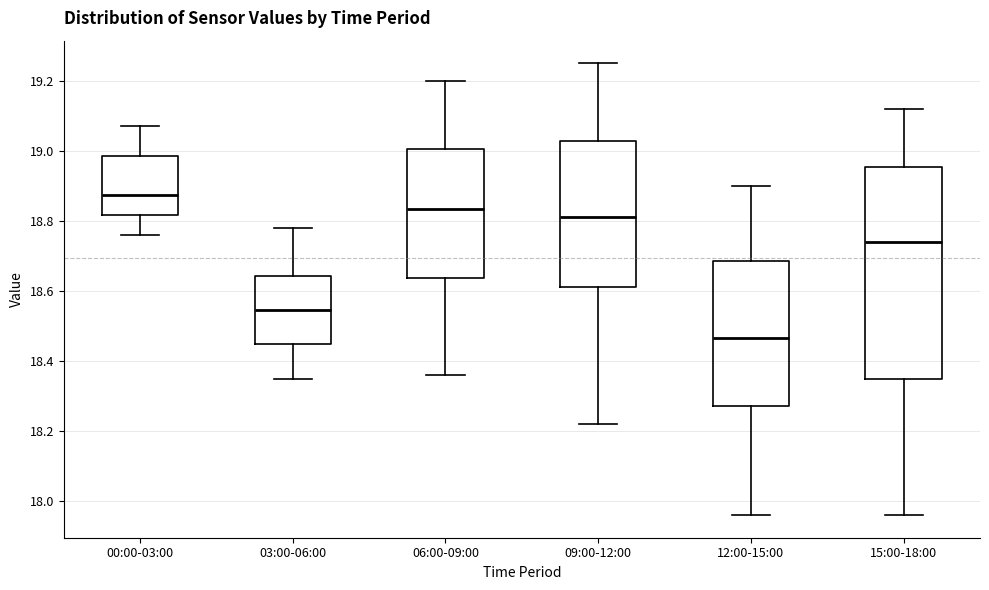

Which box is the tallest, from its lower edge to its upper edge?

15:00-18:00